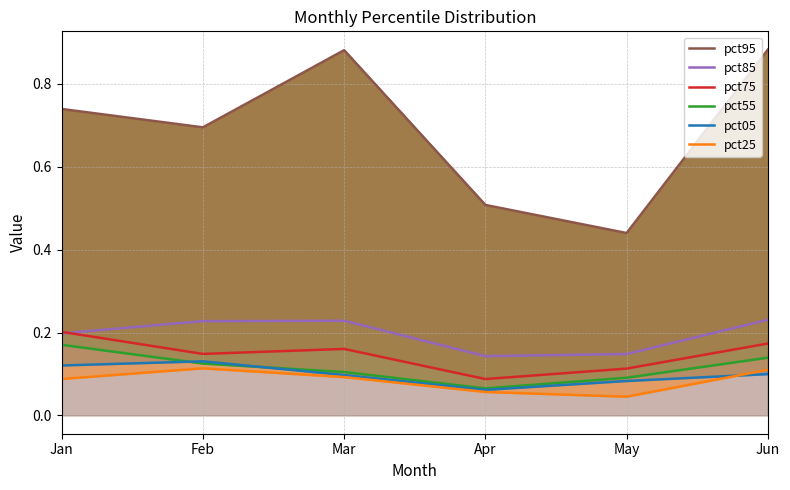

How many interior local valleys does the pct05 series have?

1